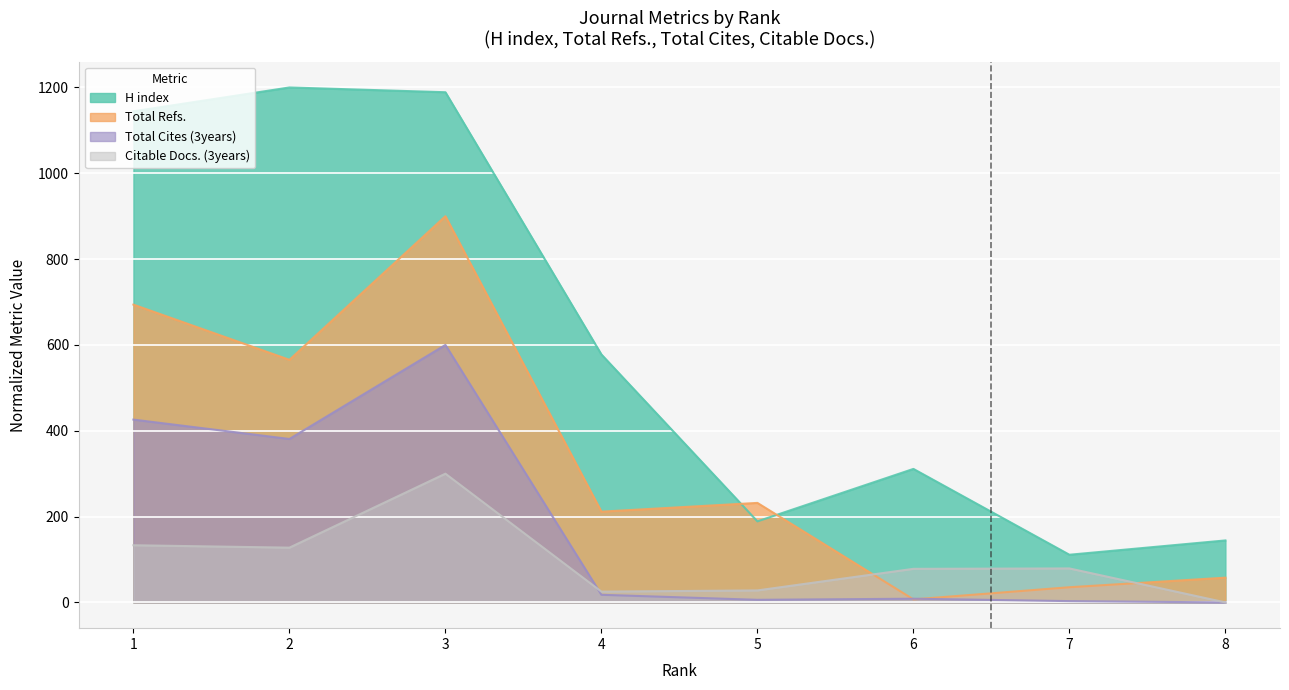

What is the sum of the Citable Docs. (3years) values at 7 and 1?

212.4